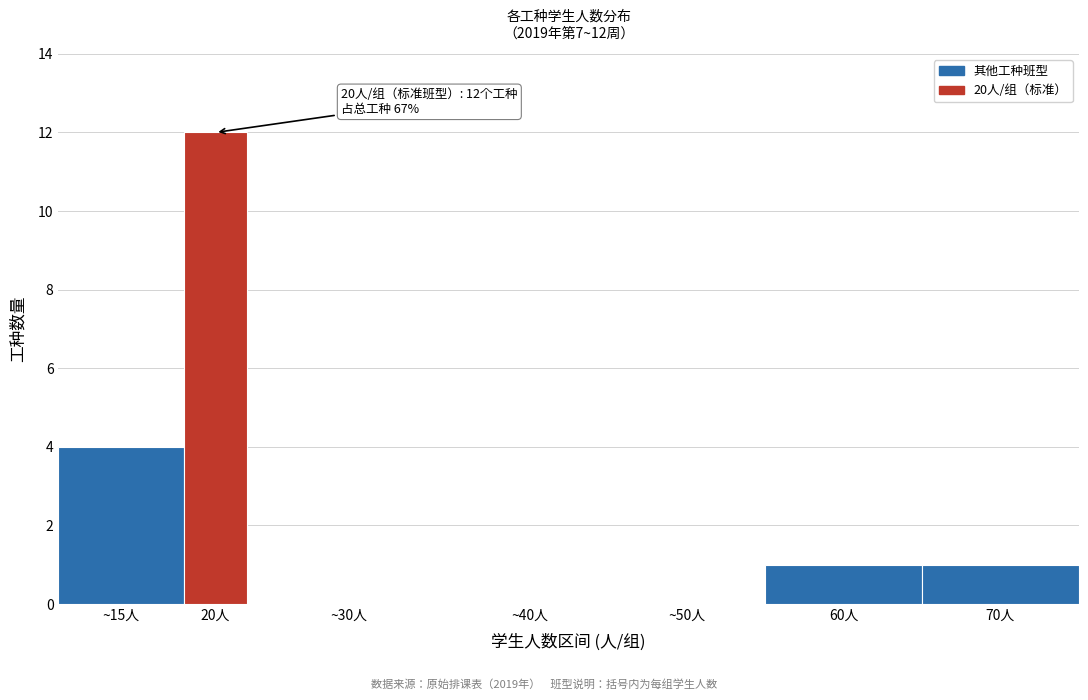

Reading right to left, transcribe all the data shown in this chart.

70人=1	60人=1	~50人=0	~40人=0	~30人=0	20人=12	~15人=4